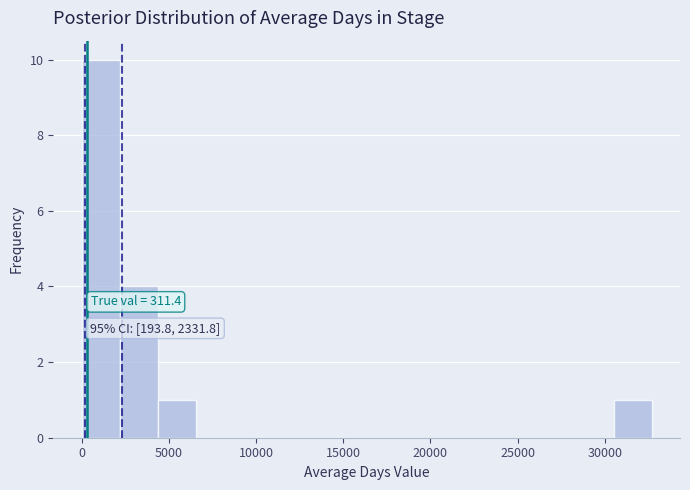

Over which range of the x-axis is the bar tallest?

0 to 2000